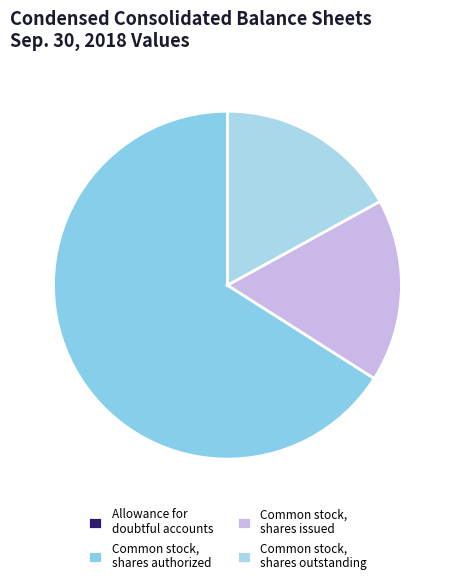

Which slice is the largest?

Common stock, shares authorized